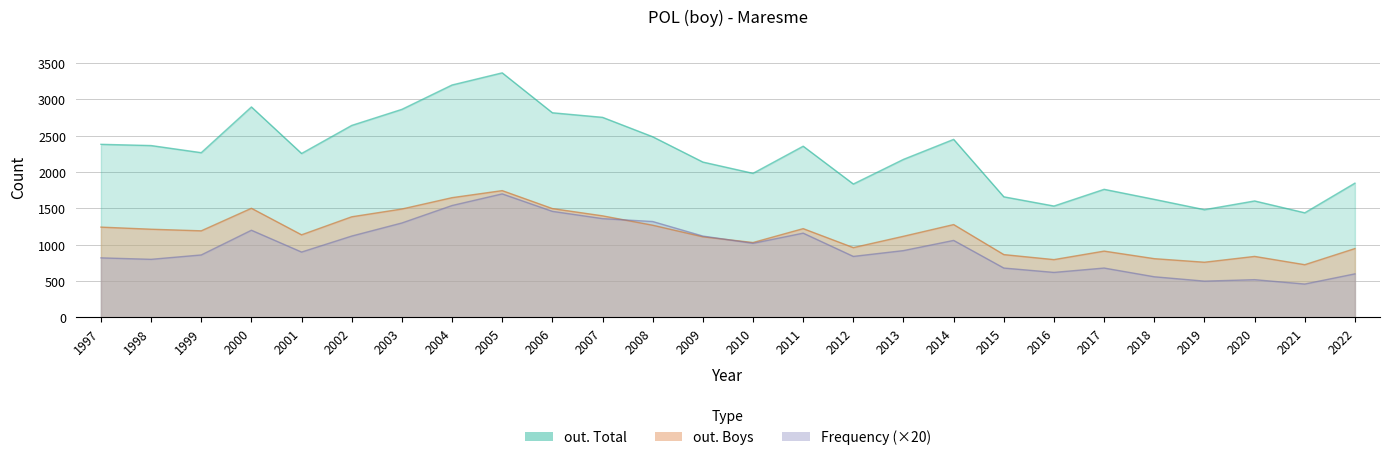

Rank the series by their maximum value, from lowest to highest.

Frequency, out. Boys, out. Total